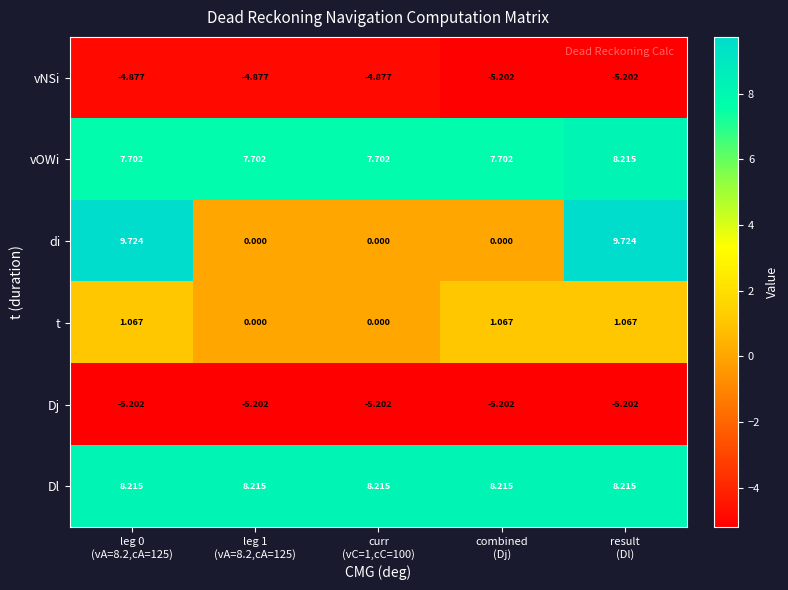

Which series has the widest spread of values?

di